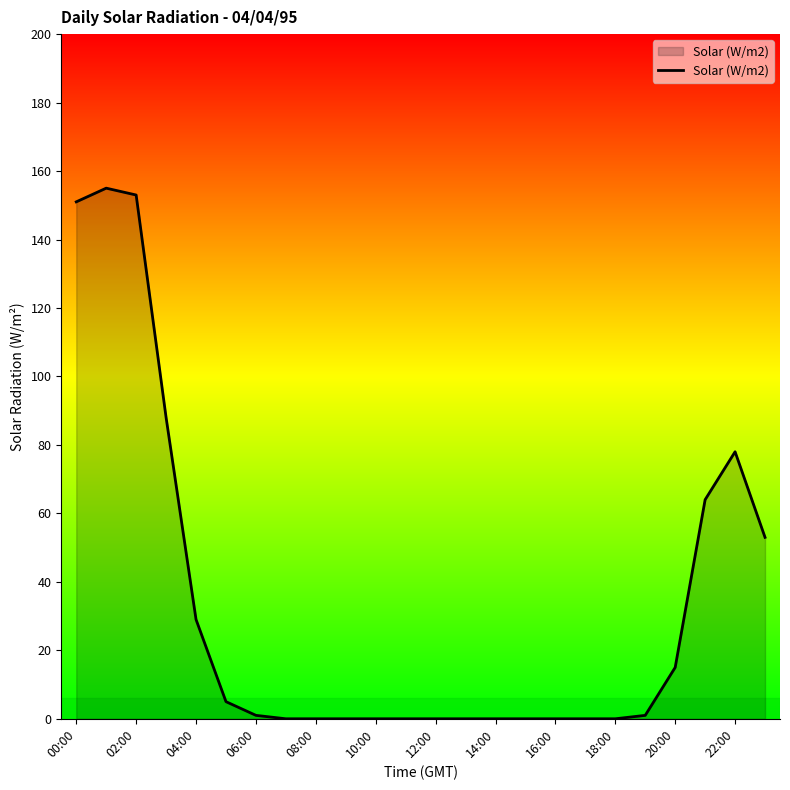

What is the greatest value displayed?

155